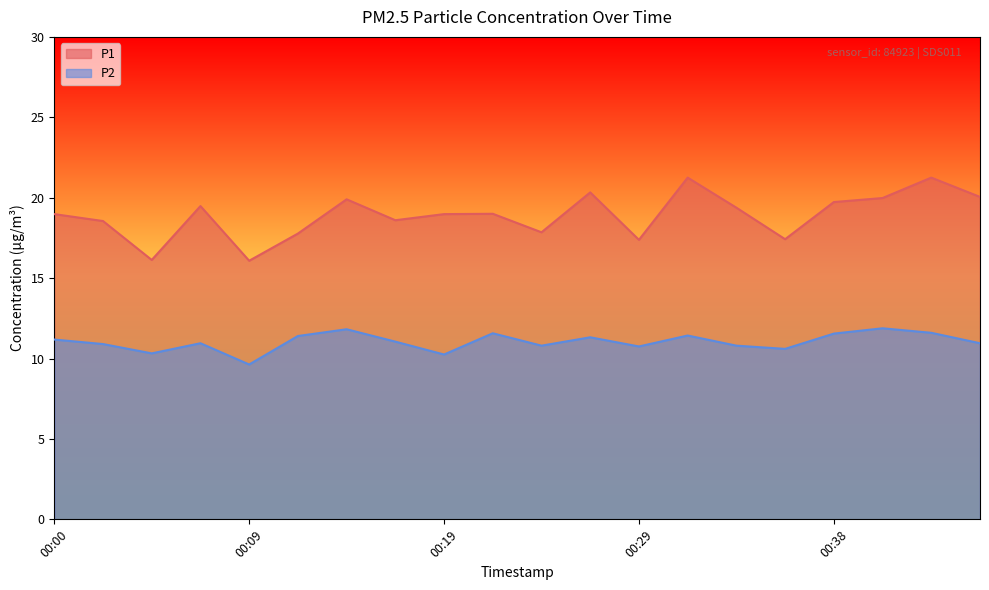

How many data points in P2 are less than 11?

10